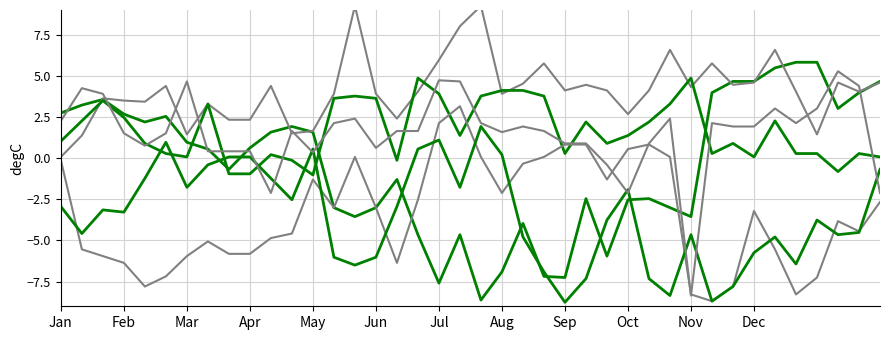

The 5.149 series shows -1.5 at Apr. True or false?

False